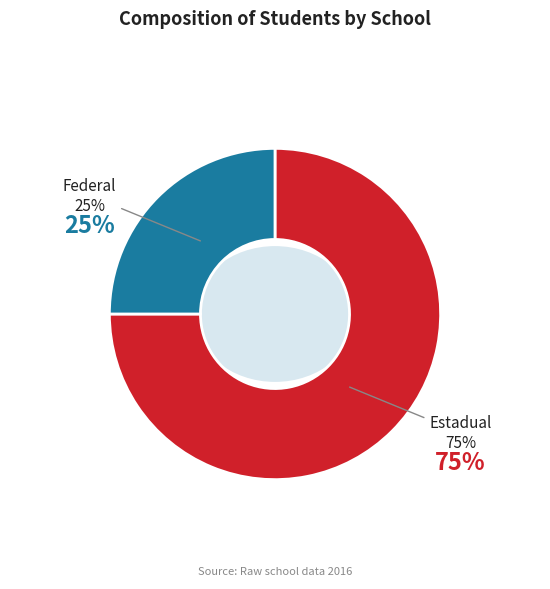

True or false: IFMA - CAMPUS SAO RAIMUNDO DAS MANGABEIRAS accounts for 35% of the total.

False